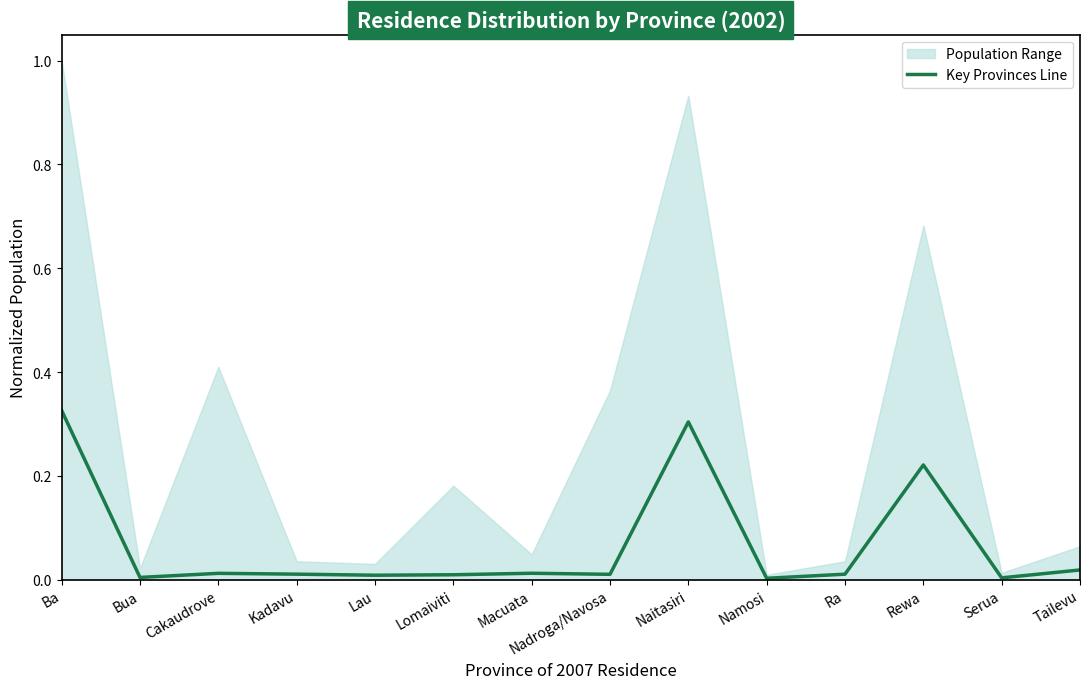

Reading right to left, extract all data points from this chart.

Tailevu=0.0	Serua=0.0	Rewa=0.2	Ra=0.0	Namosi=0.0	Naitasiri=0.3	Nadroga/Navosa=0.0	Macuata=0.0	Lomaiviti=0.0	Lau=0.0	Kadavu=0.0	Cakaudrove=0.0	Bua=0.0	Ba=0.3